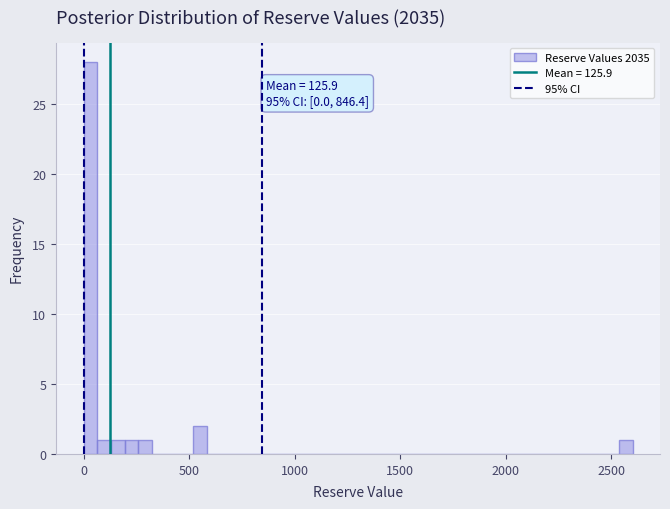

Around what value on the x-axis is the tallest bar? Give the approximate position of its centre, as read against the axis.

50